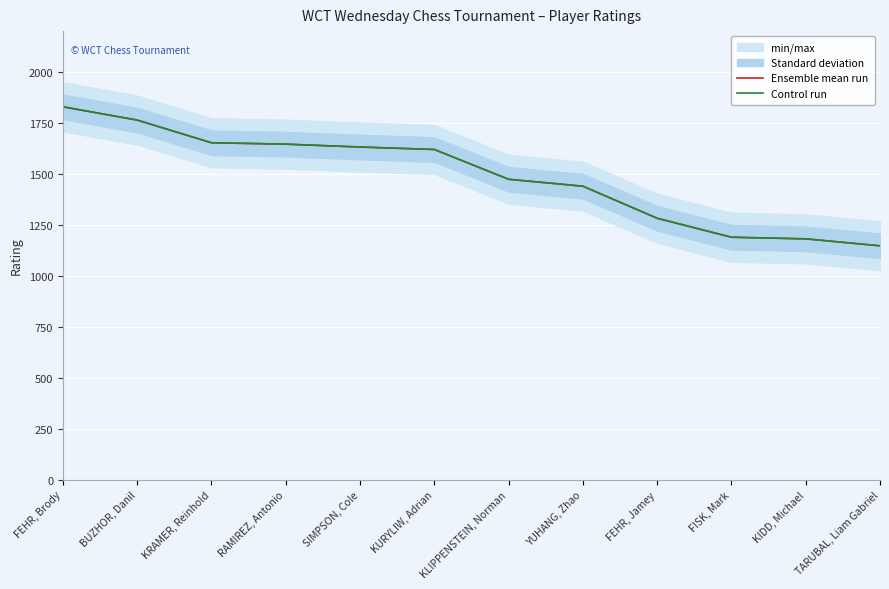

Between KURYLIW, Adrian and KIDD, Michael, which series saw the biggest shift?

Ensemble mean run